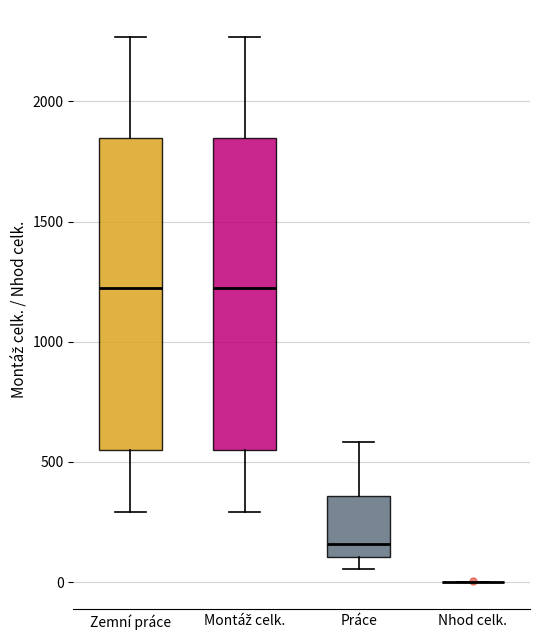

Reading left to right, transcribe this box plot: for each box, give where its median line is, the range the box spans, and where its two whiskers end, as read against the y-axis. The values are not printed on the chart, so give them approximately, as read against the axis.

Zemní práce: median 1200, box 550 to 1850, whiskers 300 to 2250
Montáž celk.: median 1200, box 550 to 1850, whiskers 300 to 2250
Práce: median 150, box 100 to 350, whiskers 50 to 600
Nhod celk.: box collapsed to a line at 0, whiskers 0 to 0